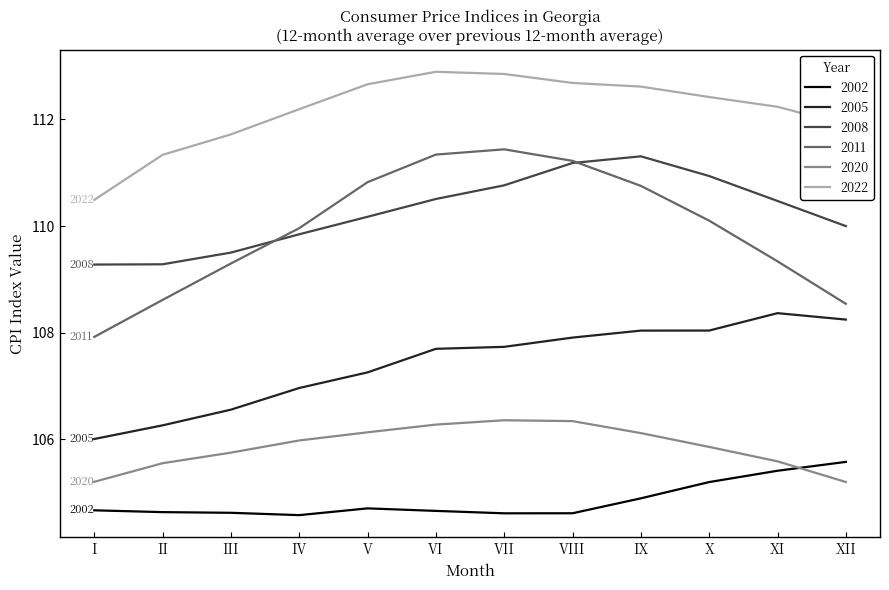

In 2022, how many points are higher than both neighbors (excluding endpoints)?

1